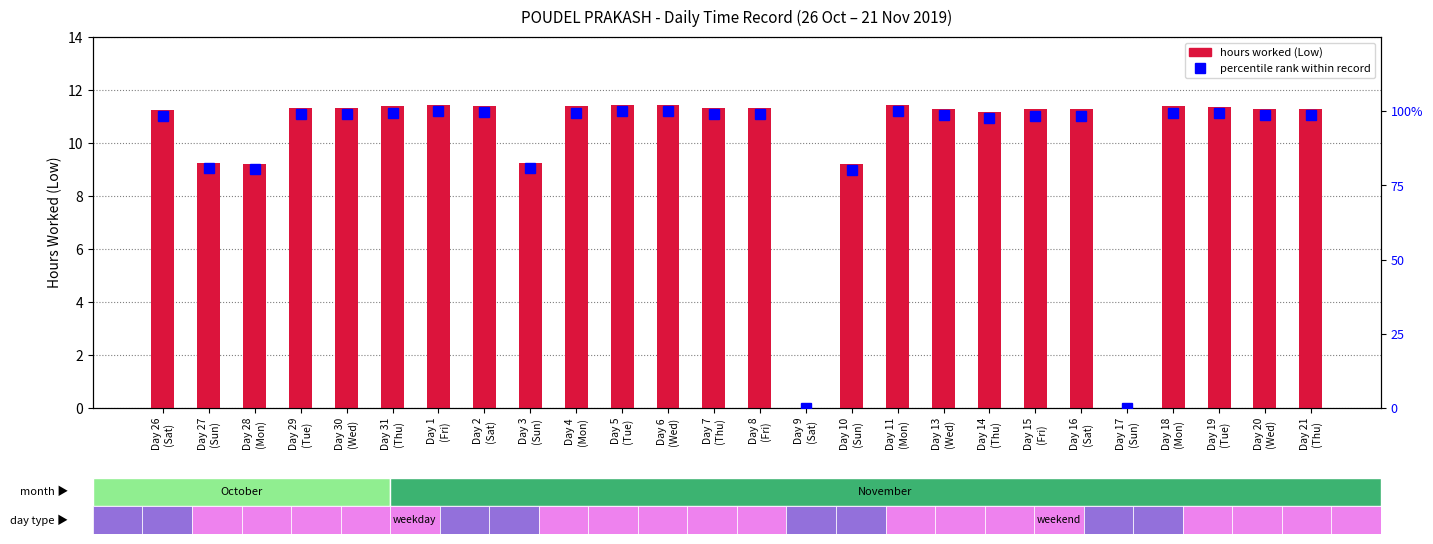

At how many categories does at least one series exceed 24?

24